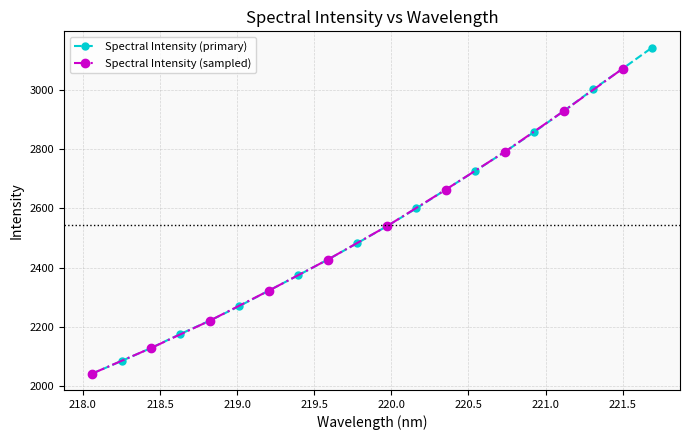

What is the approximate value at 221.1174?

2928.7